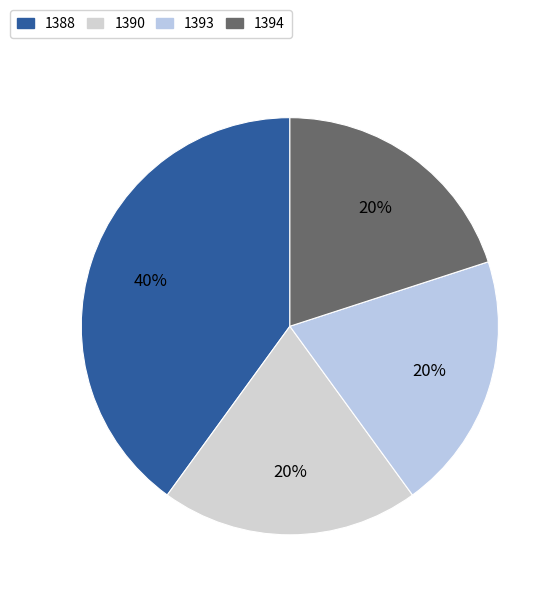

The 1393 slice represents 20% of the pie. True or false?

True